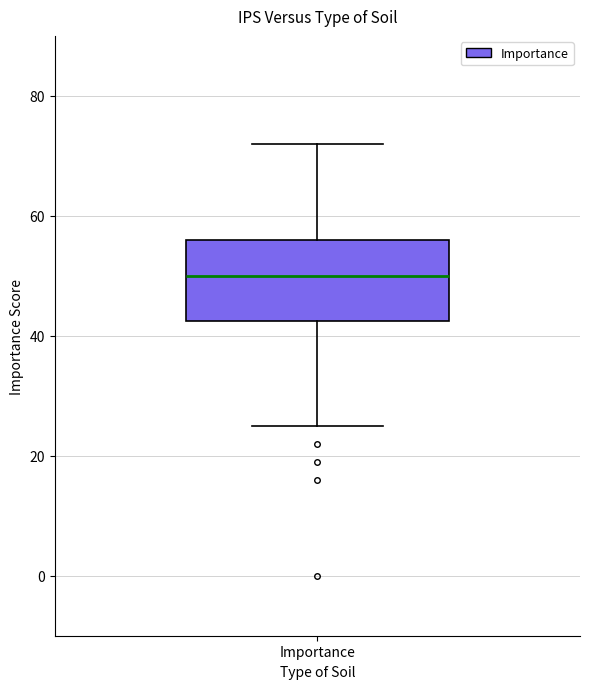

Read this box plot against the y-axis: the position of the median line, the range covered by the box, and the ends of both whiskers. The values are not printed on the chart, so give them approximately, as read against the axis.

median 50, box 42 to 56, whiskers 26 to 72